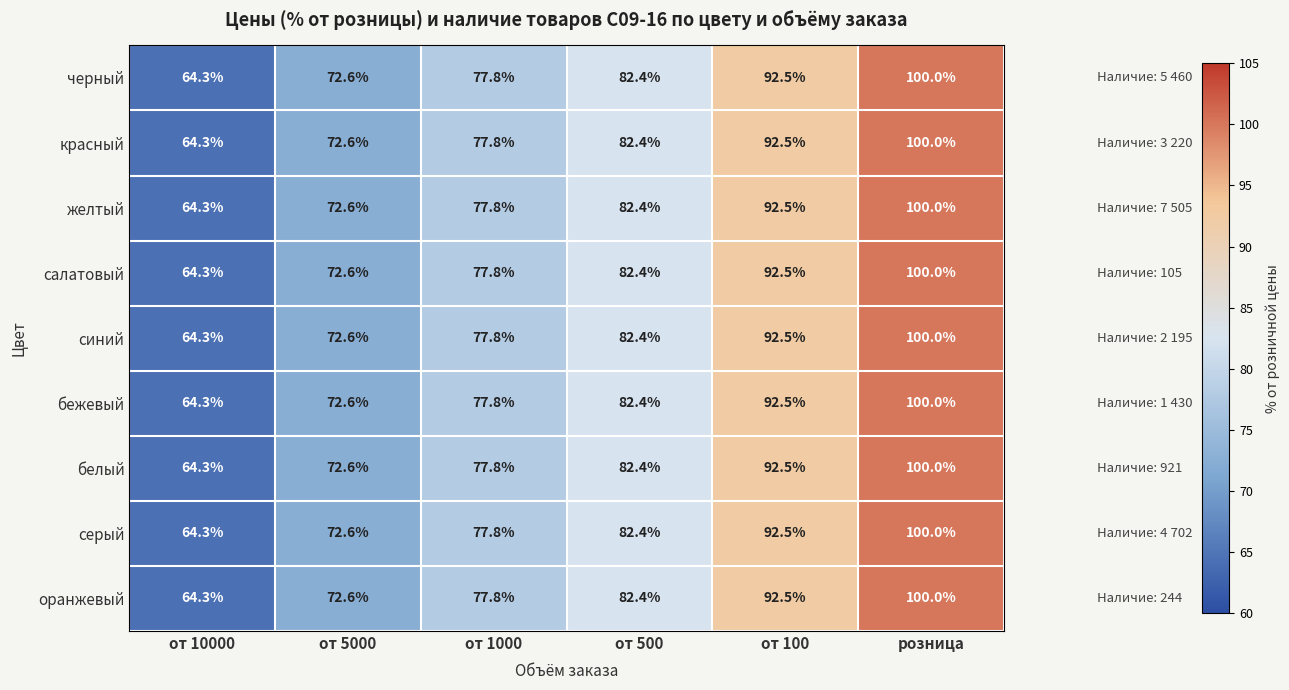

The value of красный at от 100 is 92.5. True or false?

True